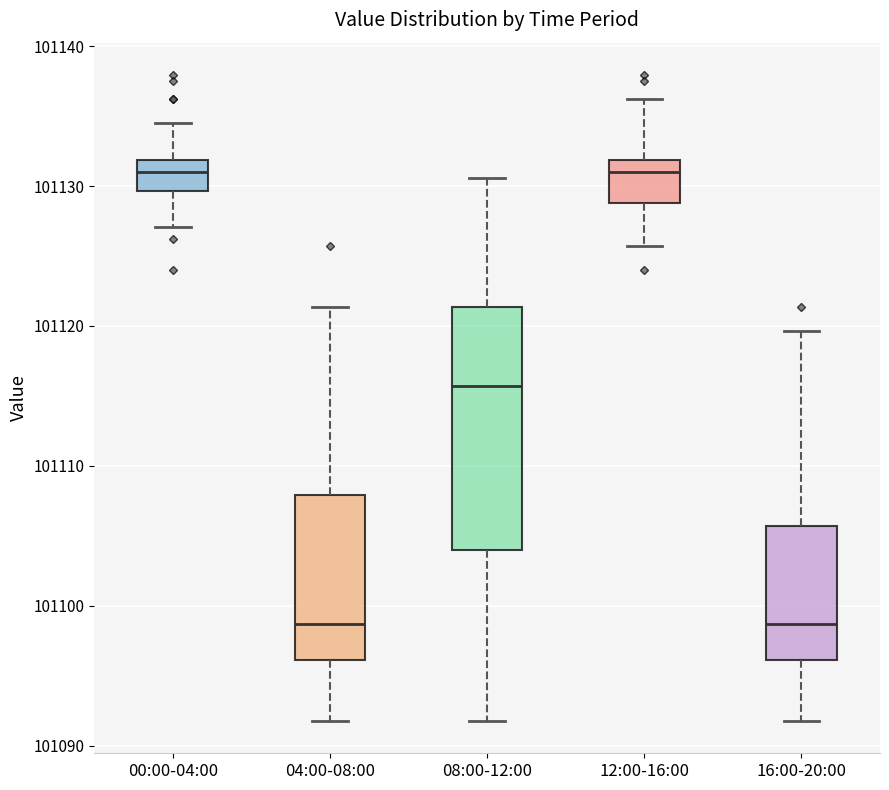

Reading left to right, read every box against the y-axis: the position of its median line, the range the box covers, and the ends of its whiskers. The values are not printed on the chart, so give them approximately, as read against the axis.

00:00-04:00: median 101131, box 101130 to 101132, whiskers 101127 to 101134
04:00-08:00: median 101099, box 101096 to 101108, whiskers 101092 to 101121
08:00-12:00: median 101116, box 101104 to 101121, whiskers 101092 to 101131
12:00-16:00: median 101131, box 101129 to 101132, whiskers 101126 to 101136
16:00-20:00: median 101099, box 101096 to 101106, whiskers 101092 to 101120